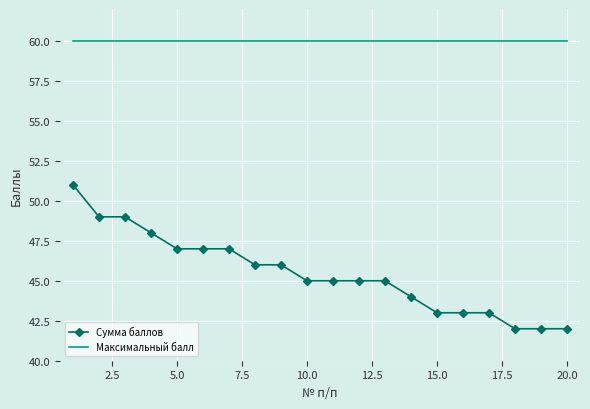

Which series has the largest range (max minus min)?

Сумма баллов